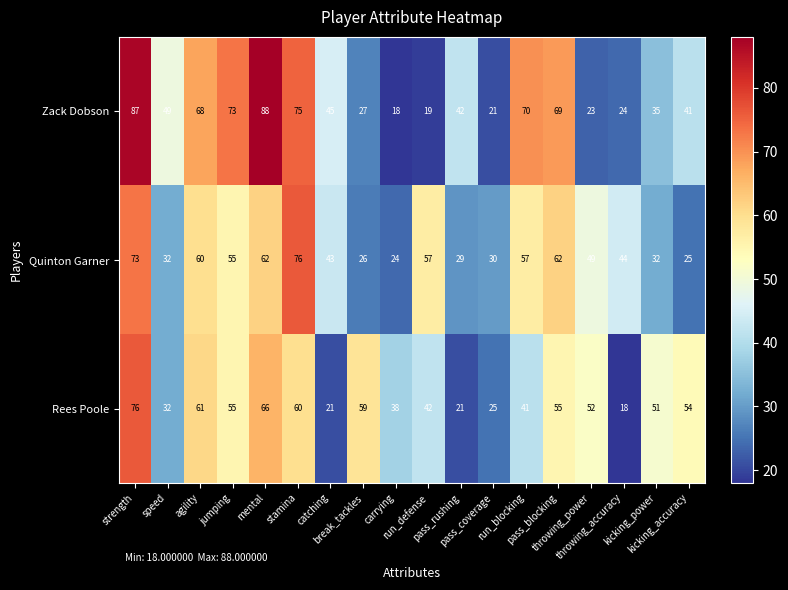

What is the sum of all Quinton Garner values?

836